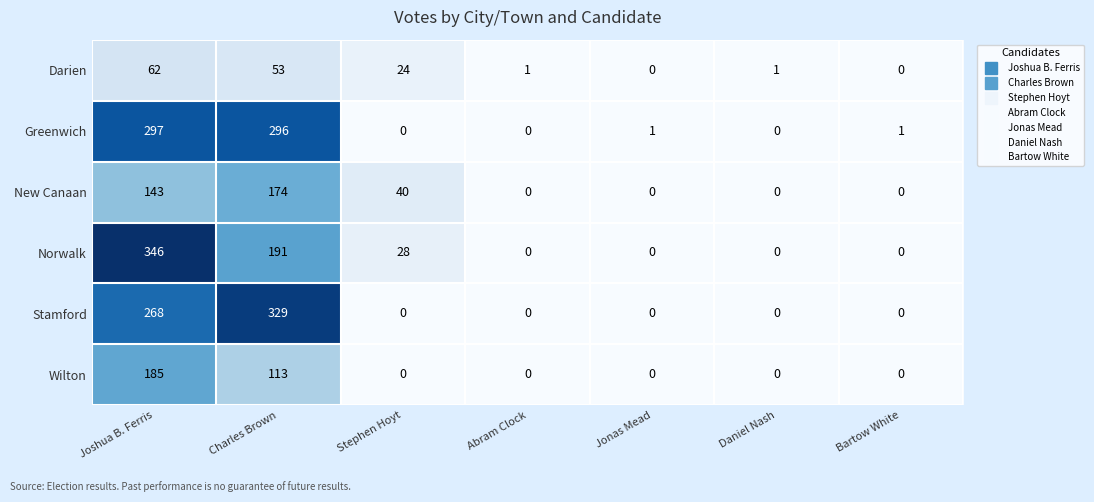

List the series in order of their peak value, highest first.

Norwalk, Stamford, Greenwich, Wilton, New Canaan, Darien